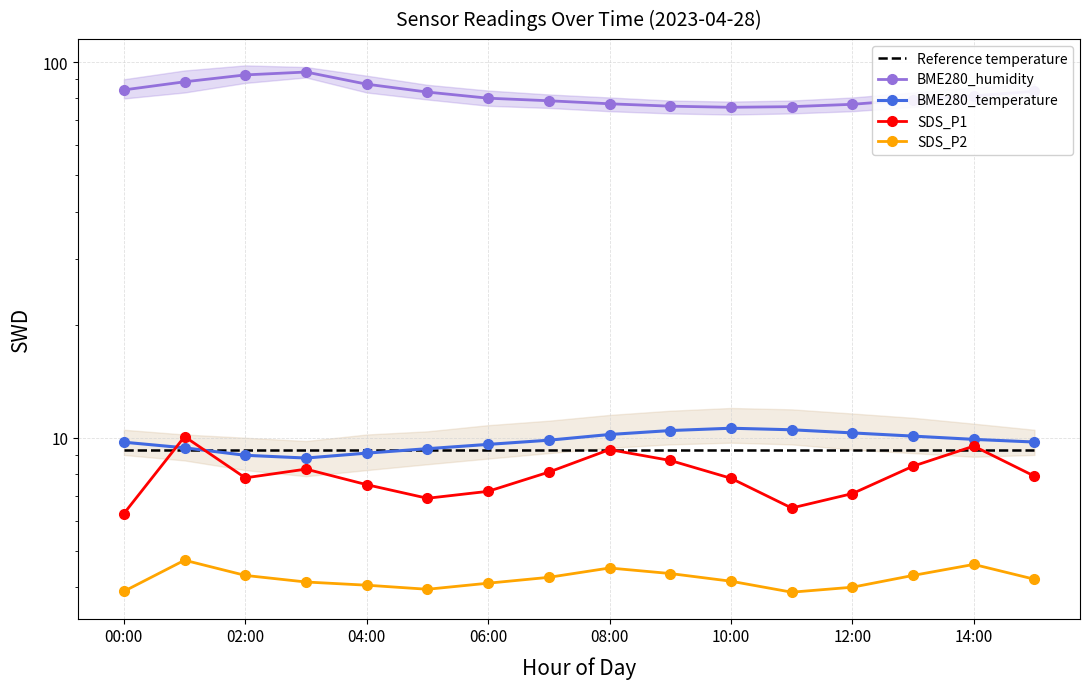

Which series has the largest range (max minus min)?

BME280_humidity